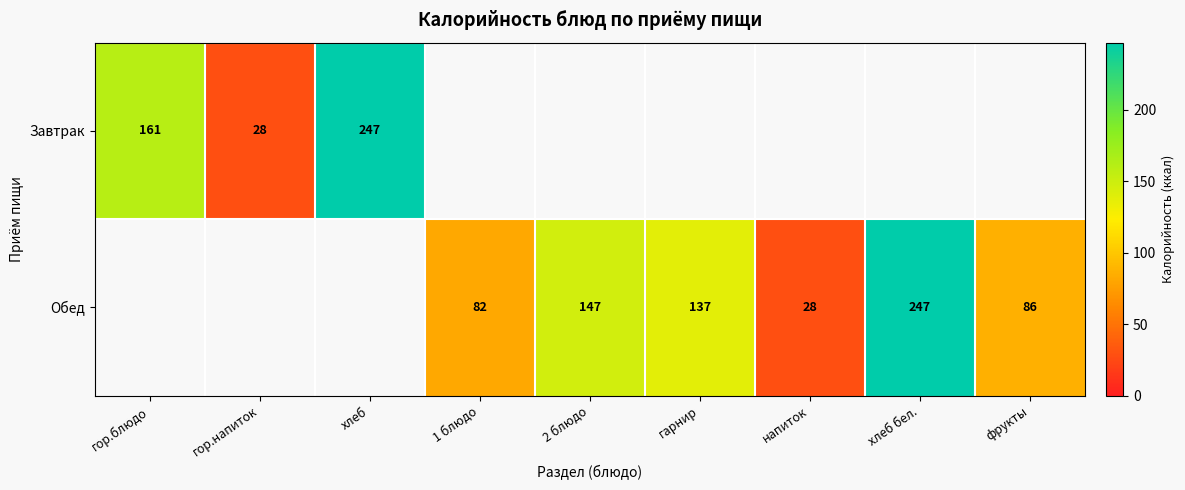

Which label corresponds to the smallest value in the chart?

гор.напиток